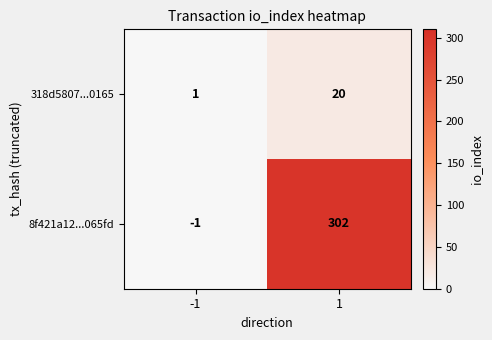

Rank the series by their maximum value, from lowest to highest.

318d5807...0165, 8f421a12...065fd